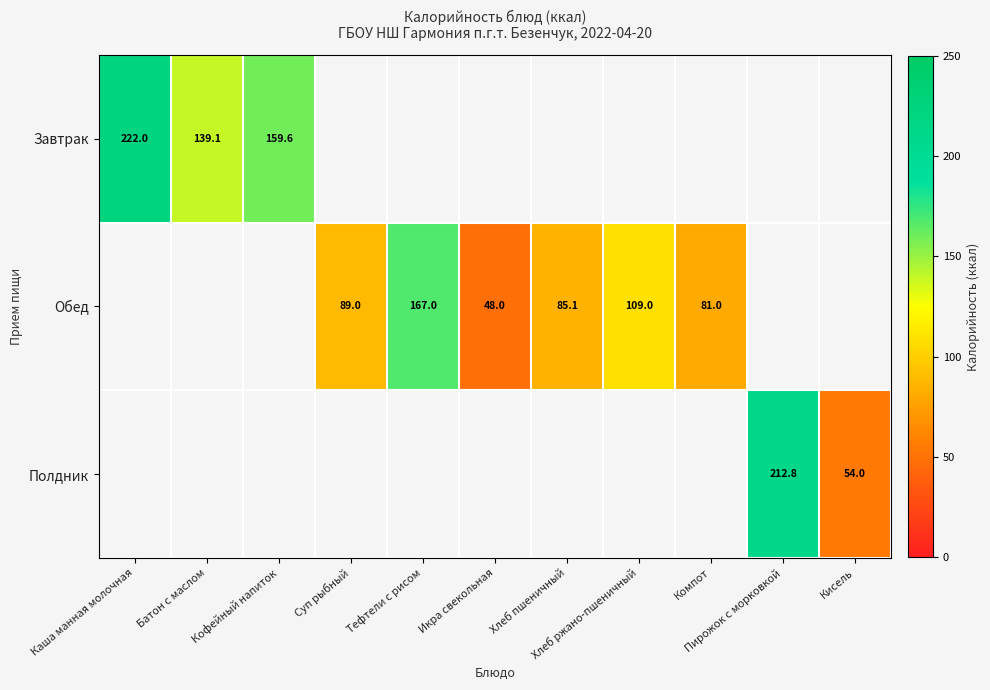

How many positive values does the Полдник series have?

2